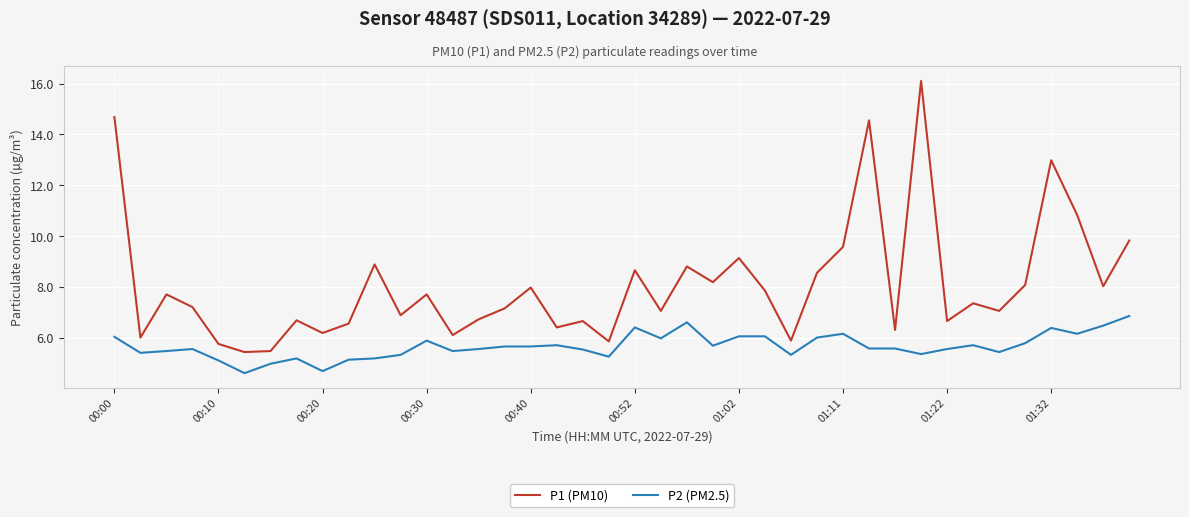

What is the smallest value displayed?

4.6